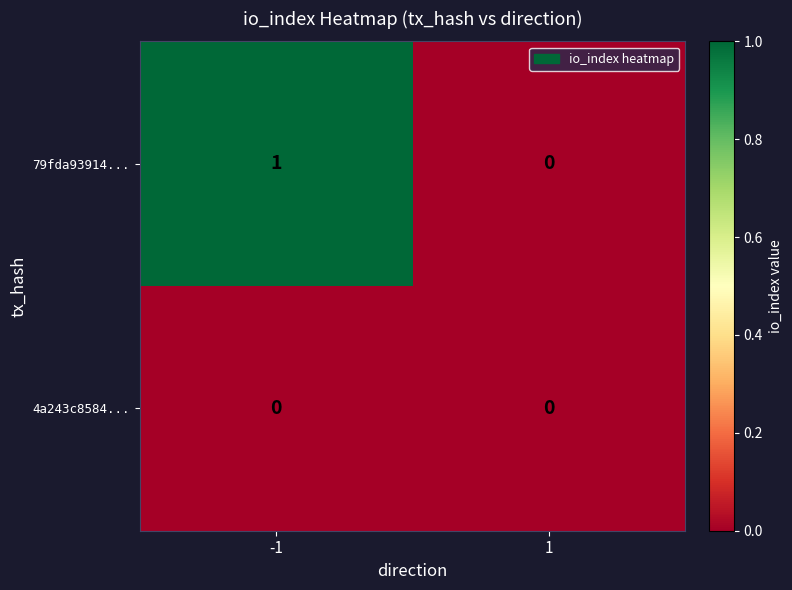

True or false: 79fda93914... has a value of 2 at -1.

False